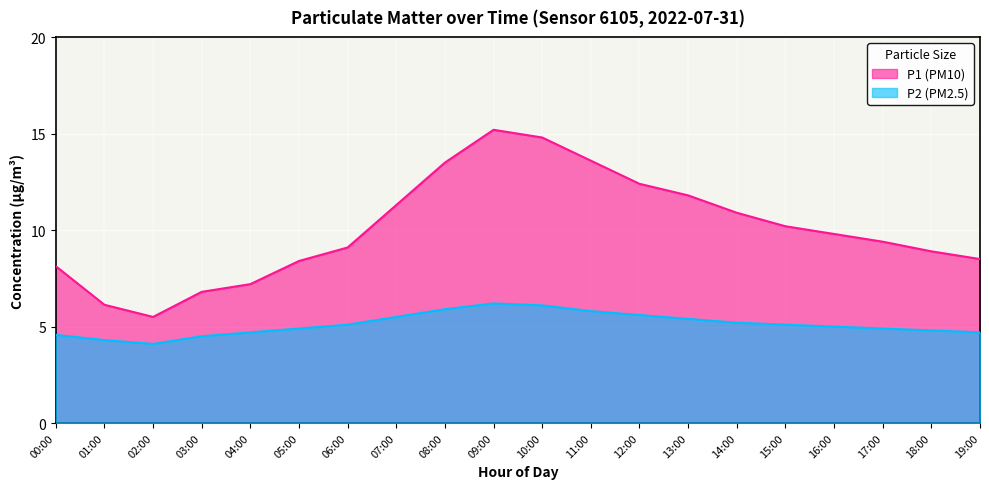

What are all the series names shown in the legend?

P1 (PM10), P2 (PM2.5)